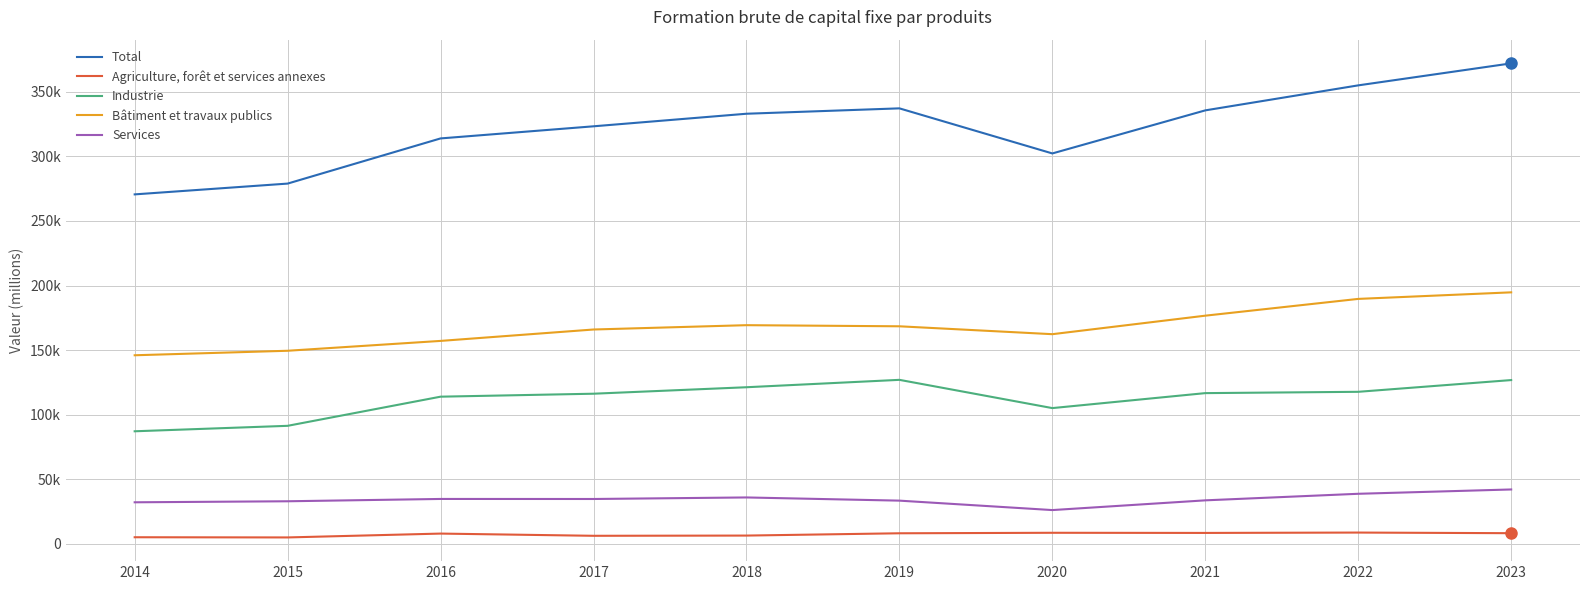

What are all the series names shown in the legend?

Total, Agriculture, forêt et services annexes, Industrie, Bâtiment et travaux publics, Services